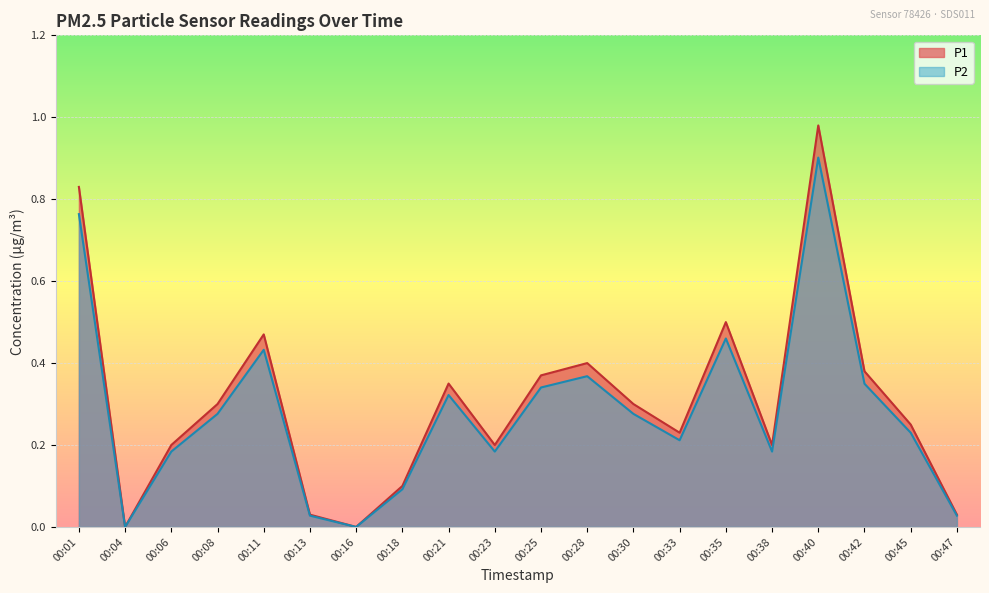

At which label does P1 reach its minimum?

00:04